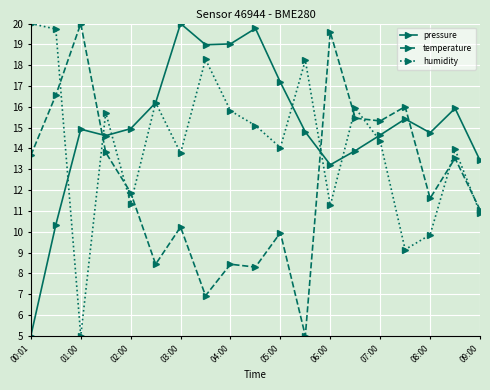

True or false: pressure has more than 0 interior local peaks.

True